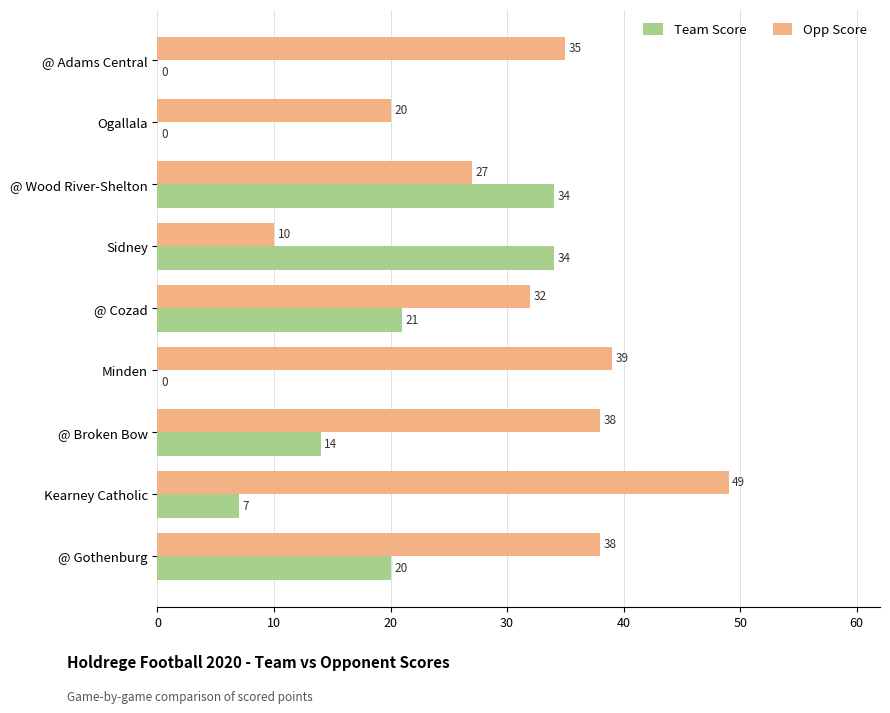

True or false: Team Score has a value of 34 at Sidney.

True